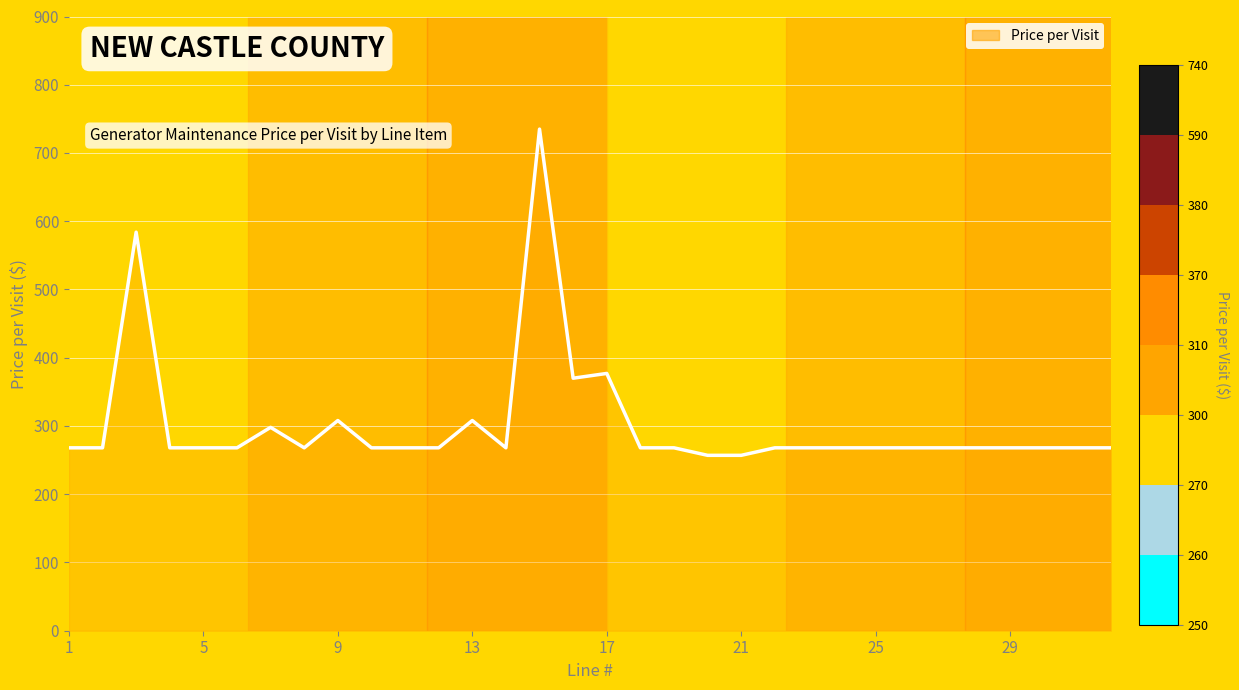

What is the minimum value shown in the chart?

257